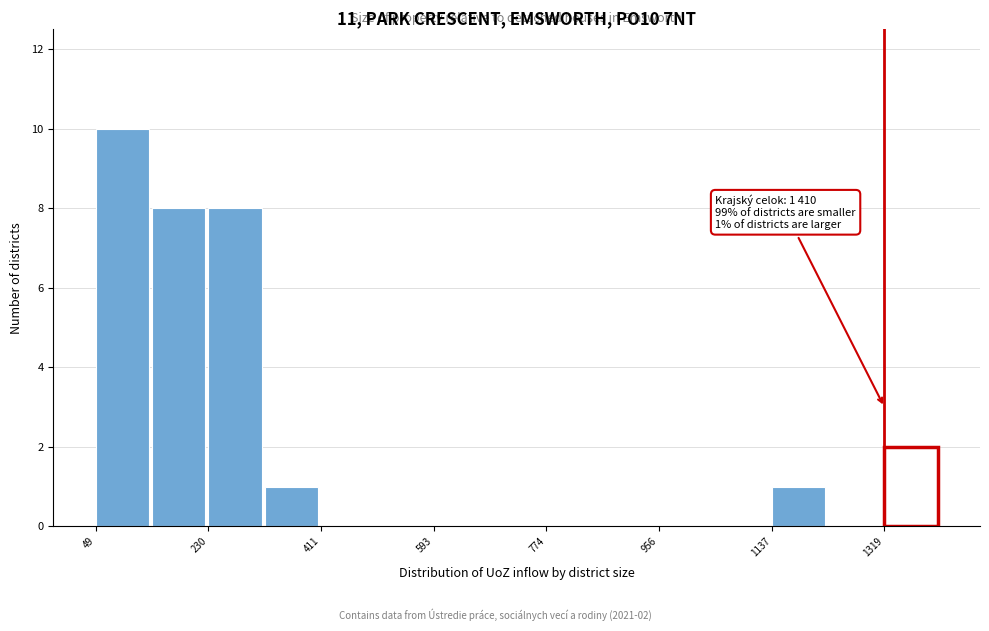

Which range on the x-axis has the tallest bar?

40 to 140